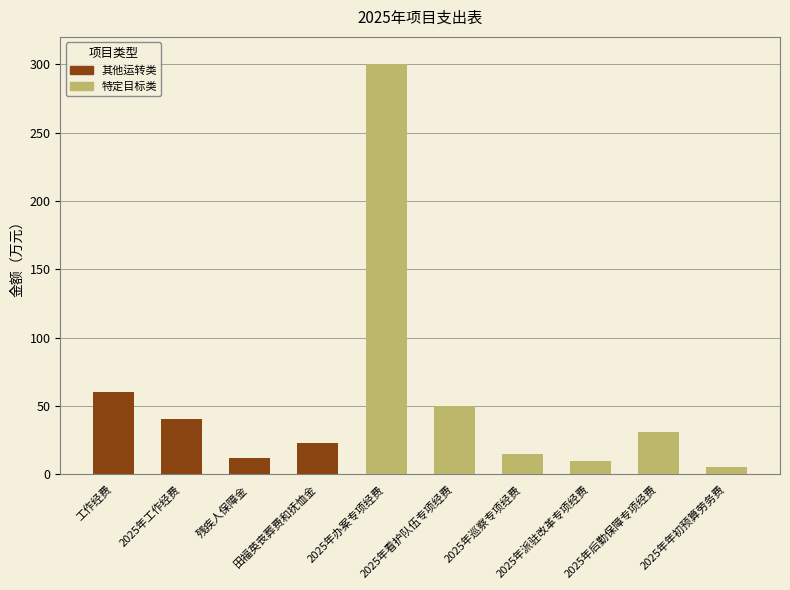

What is the highest value of the 其他运转类 series?

60.0